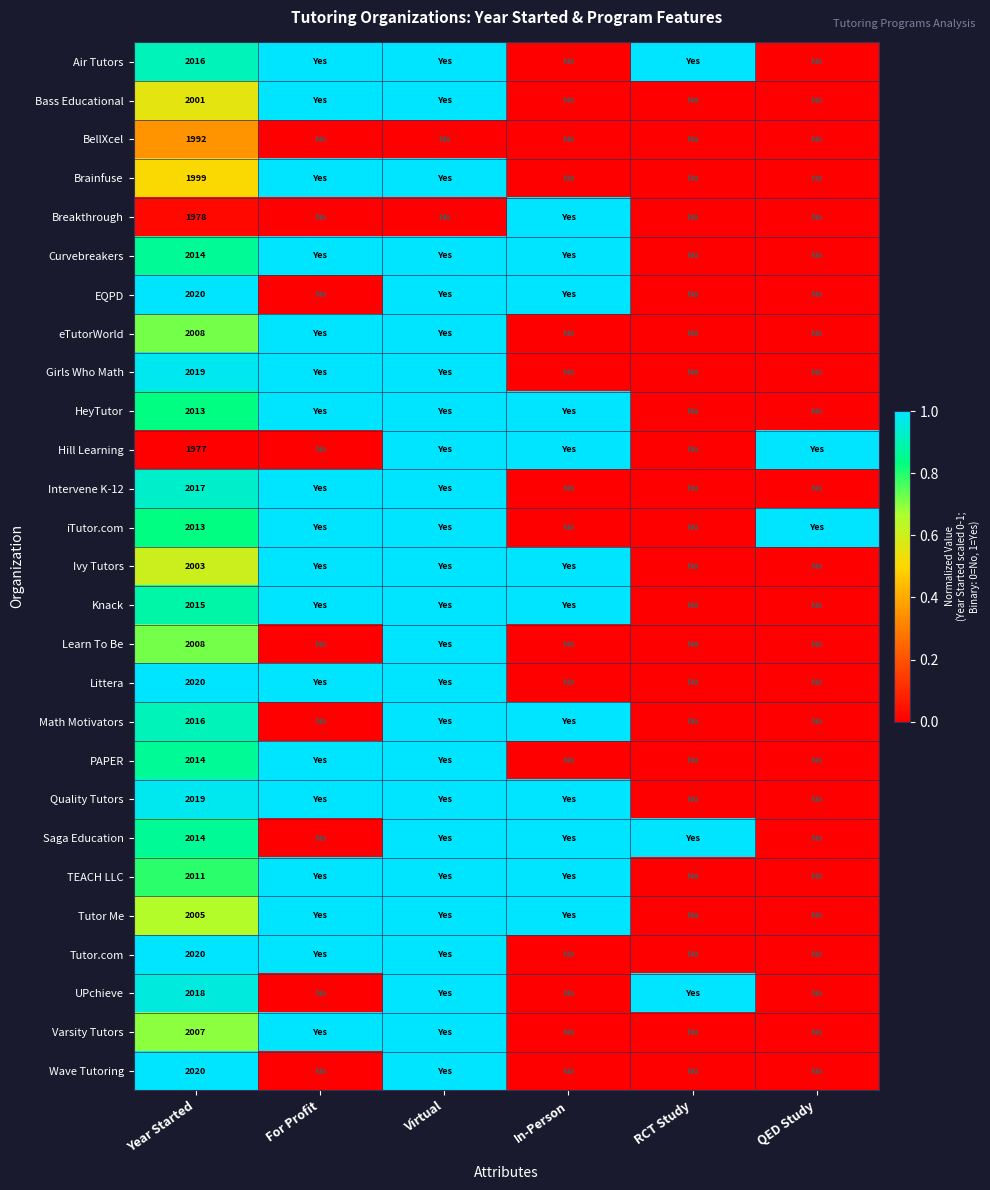

True or false: Breakthrough has a value of 1978 at Year Started.

True